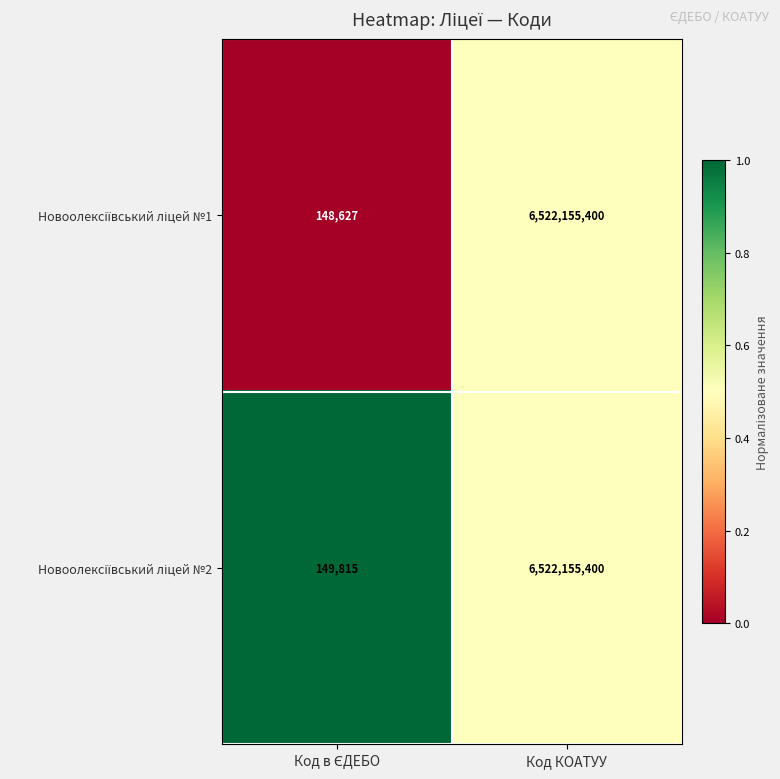

At which category is the sum across all series the highest?

Код КОАТУУ